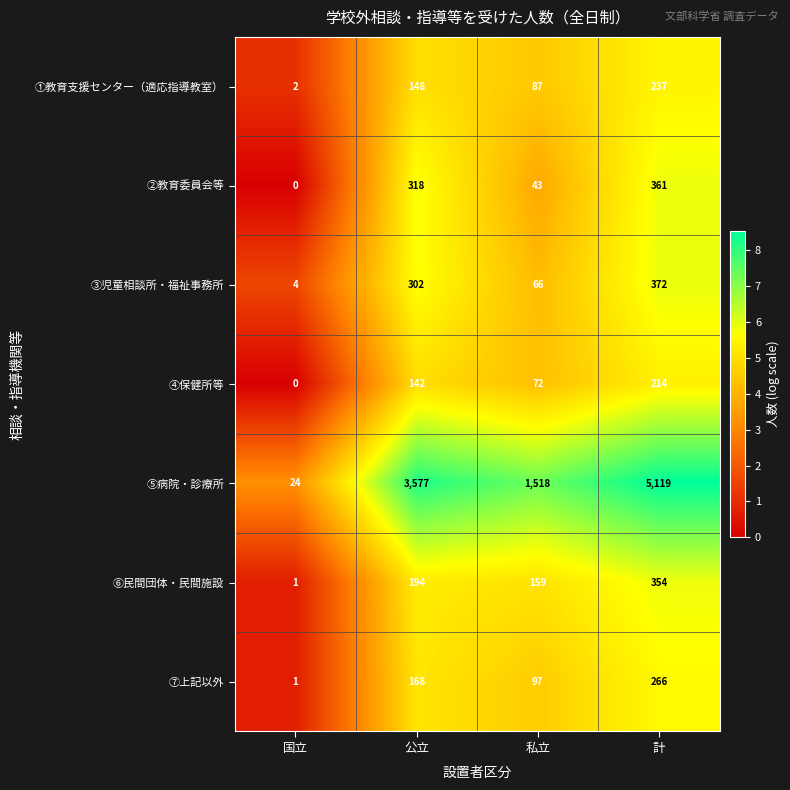

List the series in order of their peak value, lowest first.

④保健所等, ①教育支援センター（適応指導教室）, ⑦上記以外, ⑥民間団体・民間施設, ②教育委員会等, ③児童相談所・福祉事務所, ⑤病院・診療所